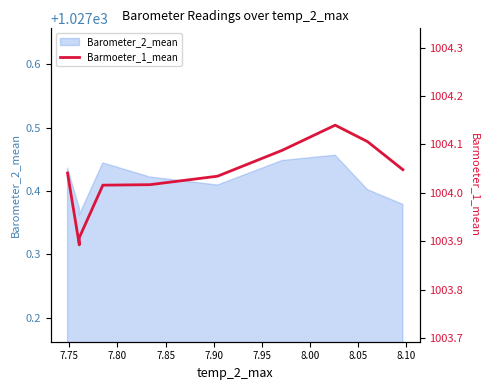

How many interior local valleys (lower than both neighbors) does the data have?

1